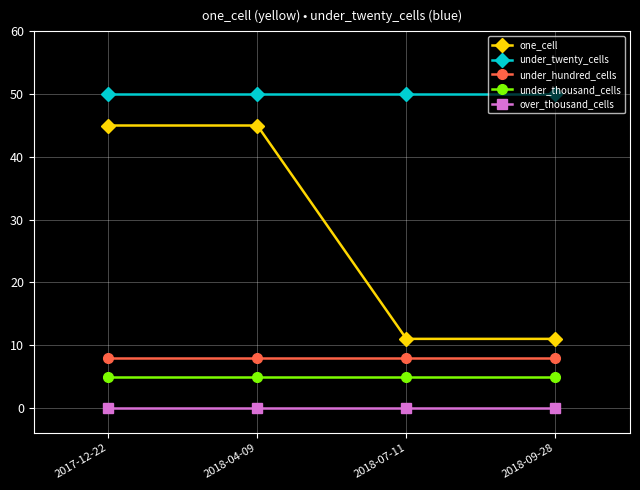

Read the under_thousand_cells value at 2017-12-22.

5